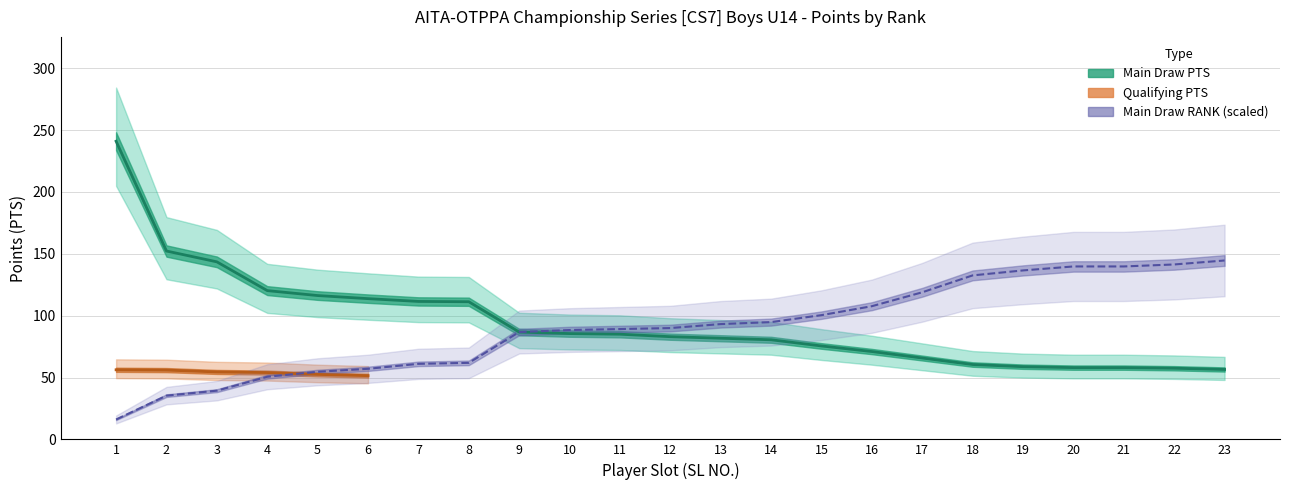

What is the difference between the maximum and minimum values in the Main Draw RANK series?

128.5